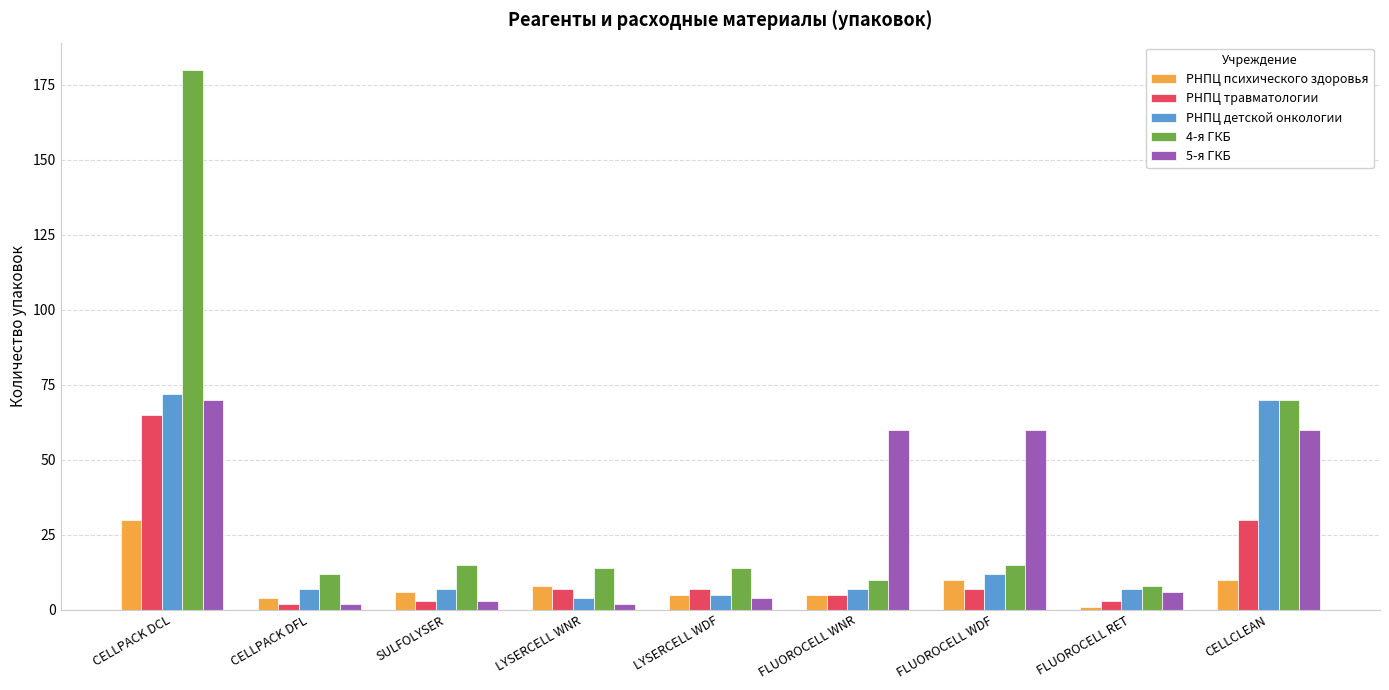

At which category is the sum across all series the highest?

CELLPACK DCL